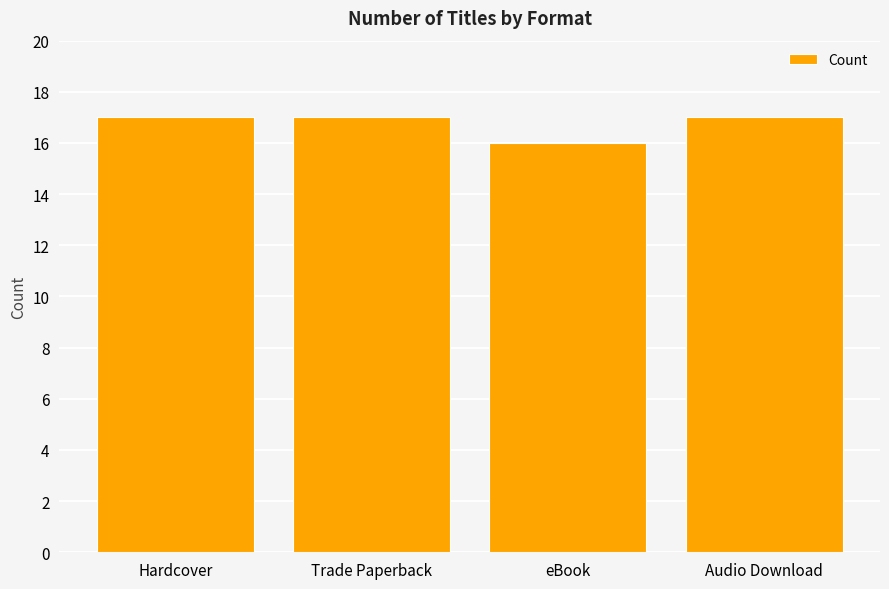

What is the difference between the maximum and minimum values?

1